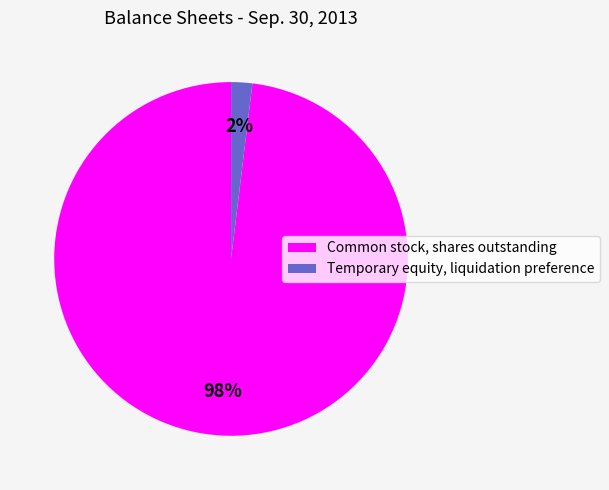

To the nearest percent, what is the combined percentage of Common stock, shares outstanding and Temporary equity, liquidation preference?

100%